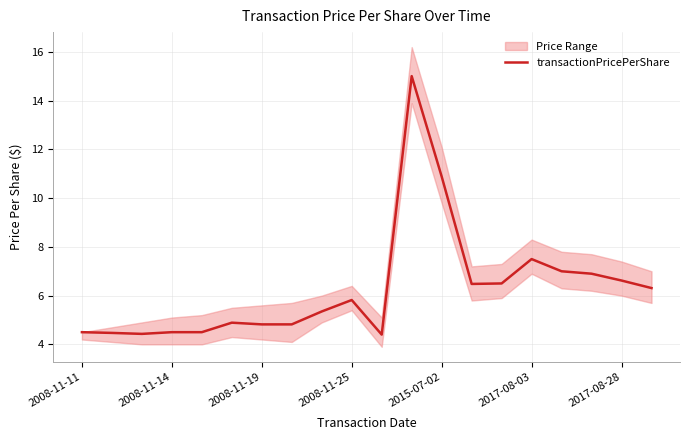

What position from the left is 8?

9